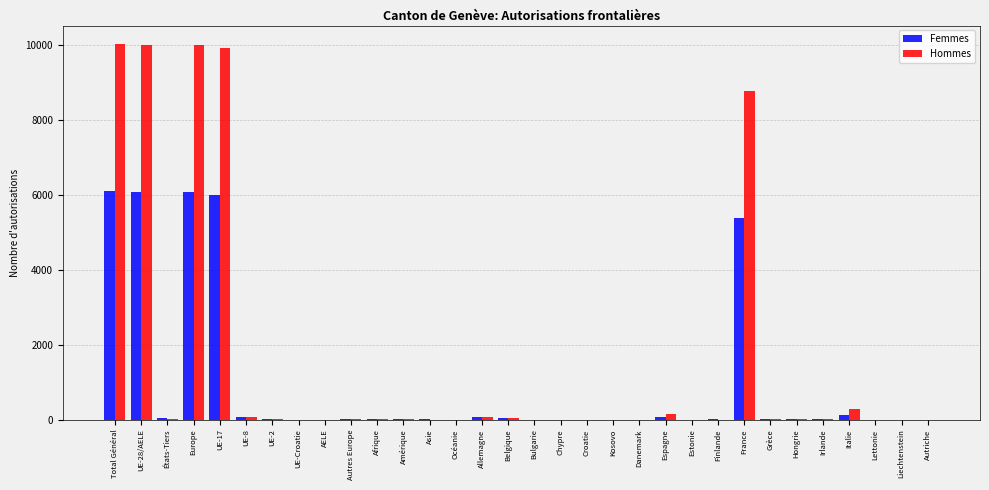

The Hommes series shows 15662 at France. True or false?

False